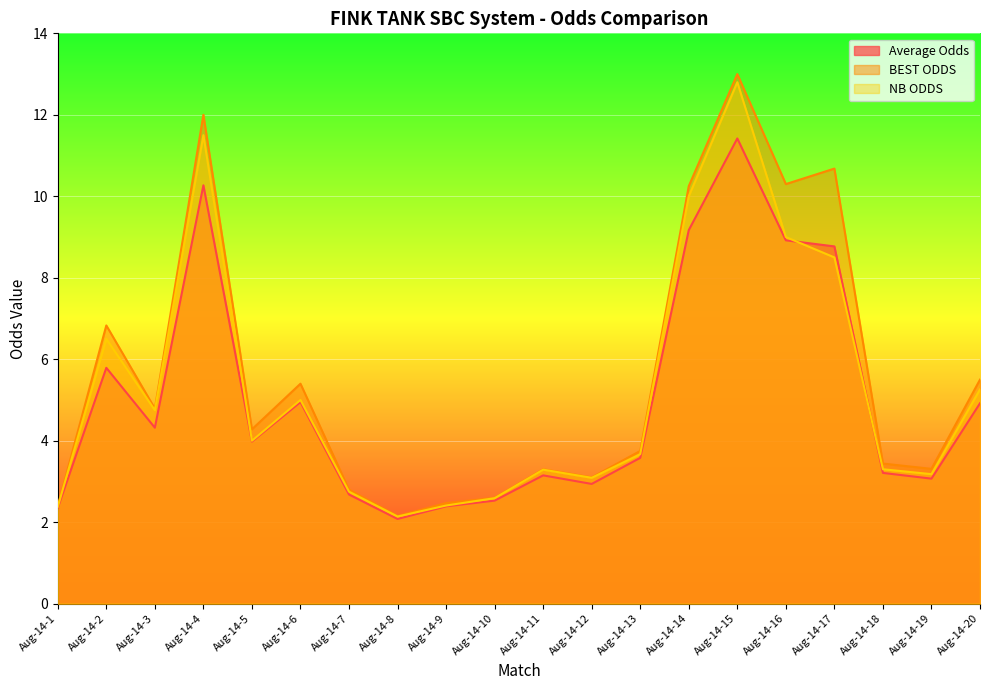

Which series has the widest spread of values?

BEST ODDS